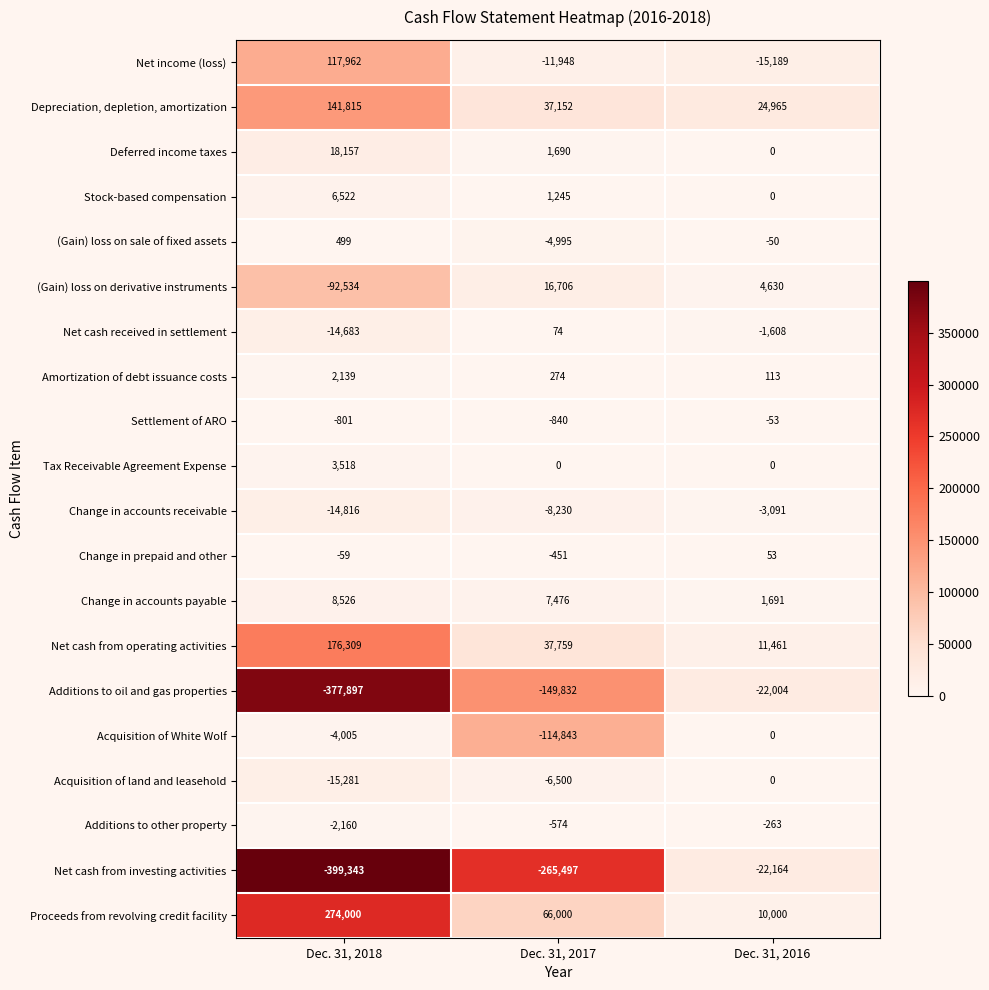

Rank the categories by Stock-based compensation value from lowest to highest.

Dec. 31, 2016, Dec. 31, 2017, Dec. 31, 2018